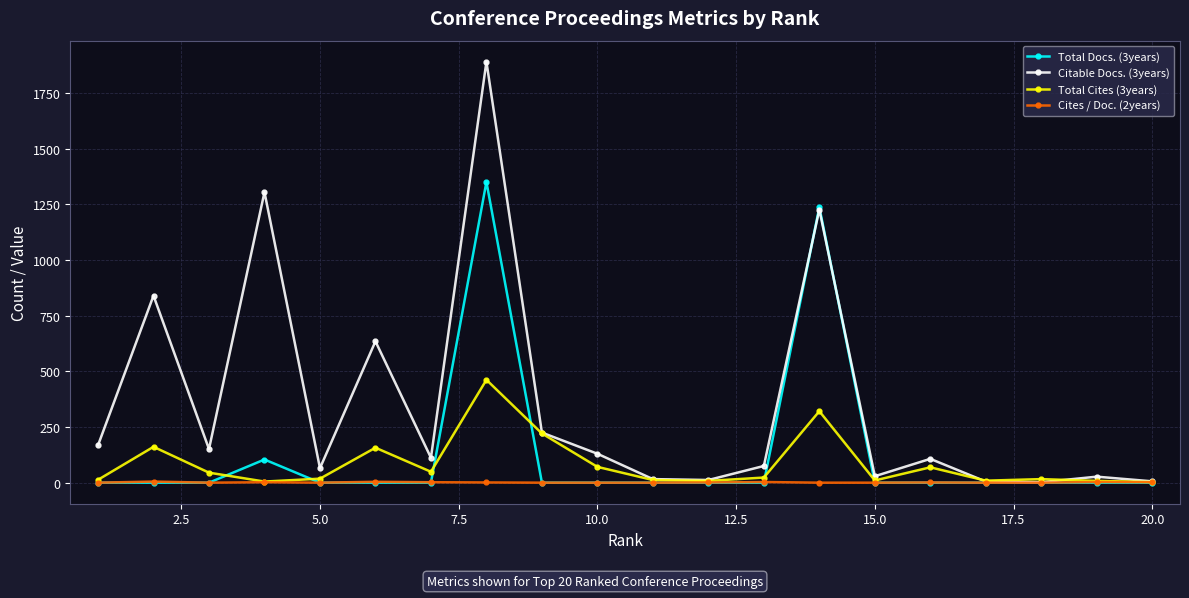

Rank the series by their maximum value, from highest to lowest.

Citable Docs. (3years), Total Docs. (3years), Total Cites (3years), Cites / Doc. (2years)